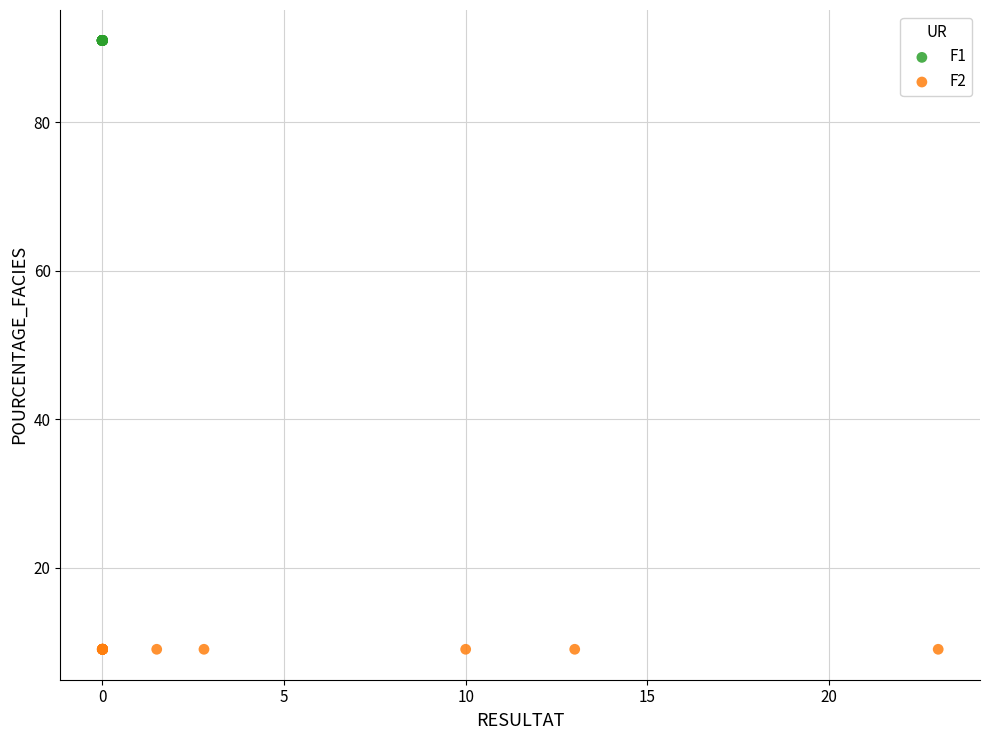

Which series reaches the minimum Y coordinate?

F2